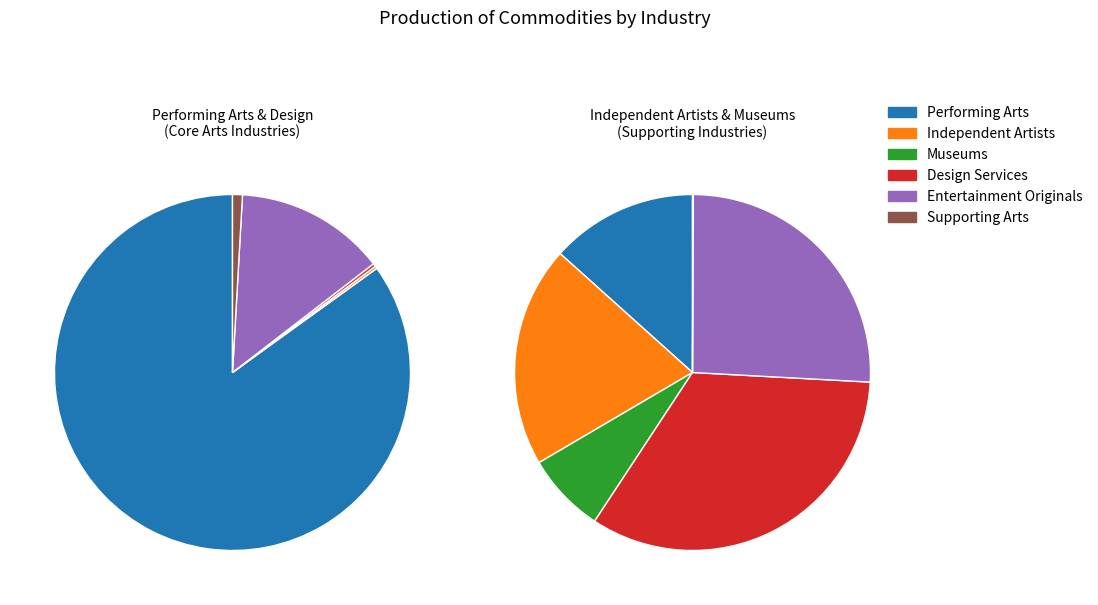

True or false: Design Services accounts for 12% of the total.

False